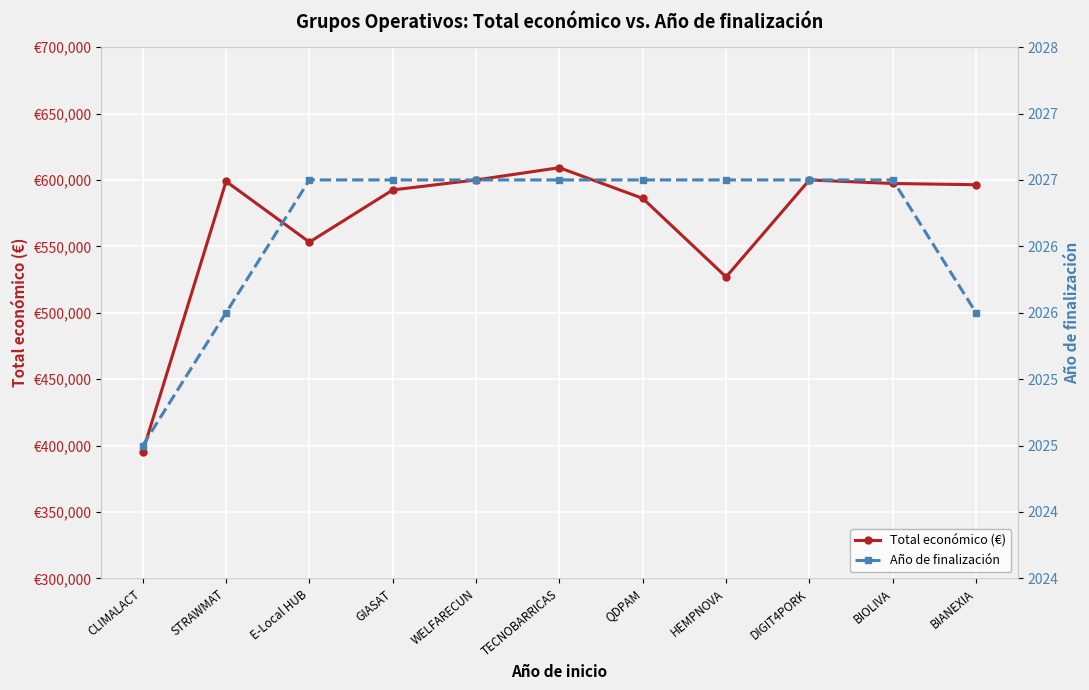

Rank the categories by Año de finalización value from highest to lowest.

E-Local HUB, GIASAT, WELFARECUN, TECNOBARRICAS, QDPAM, HEMPNOVA, DIGIT4PORK, BIOLIVA, STRAWMAT, BIANEXIA, CLIMALACT